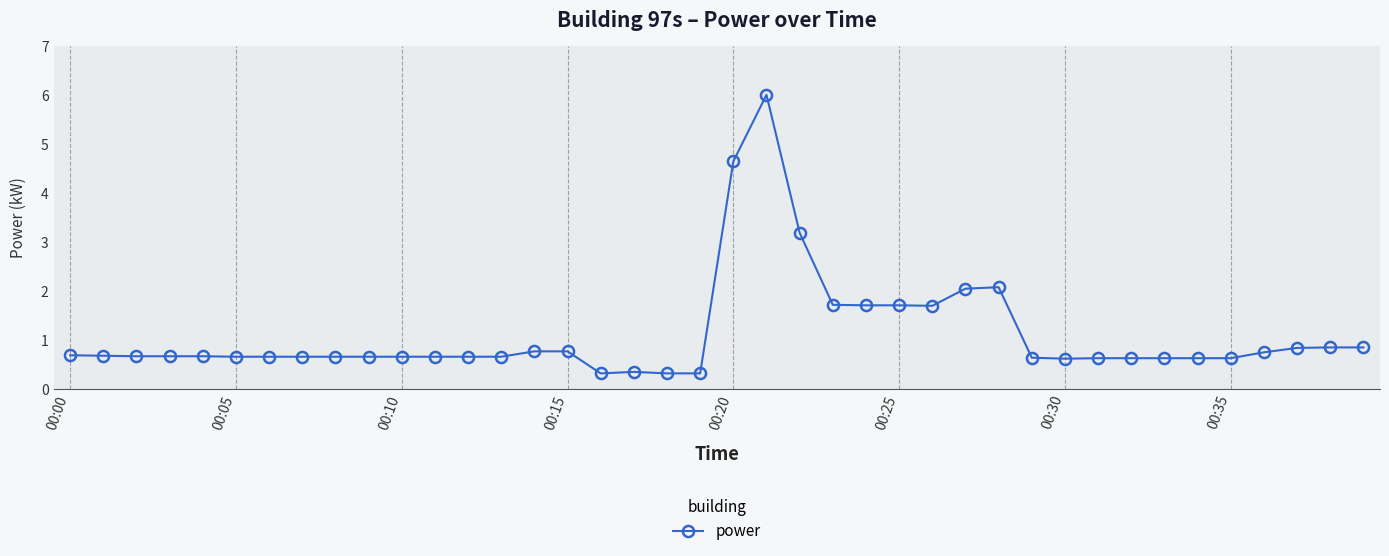

What is the difference between the second highest and minimum values?

4.3